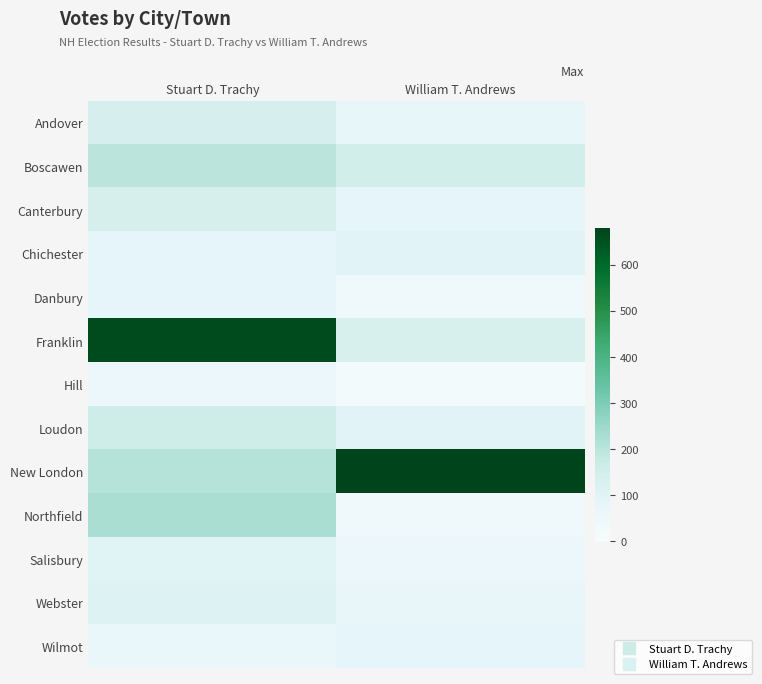

Reading left to right, transcribe all the data shown in this chart.

Andover: Stuart D. Trachy=135	William T. Andrews=72
Boscawen: Stuart D. Trachy=199	William T. Andrews=150
Canterbury: Stuart D. Trachy=138	William T. Andrews=81
Chichester: Stuart D. Trachy=81	William T. Andrews=96
Danbury: Stuart D. Trachy=83	William T. Andrews=36
Franklin: Stuart D. Trachy=664	William T. Andrews=132
Hill: Stuart D. Trachy=58	William T. Andrews=22
Loudon: Stuart D. Trachy=162	William T. Andrews=96
New London: Stuart D. Trachy=205	William T. Andrews=680
Northfield: Stuart D. Trachy=226	William T. Andrews=39
Salisbury: Stuart D. Trachy=99	William T. Andrews=57
Webster: Stuart D. Trachy=111	William T. Andrews=70
Wilmot: Stuart D. Trachy=60	William T. Andrews=79